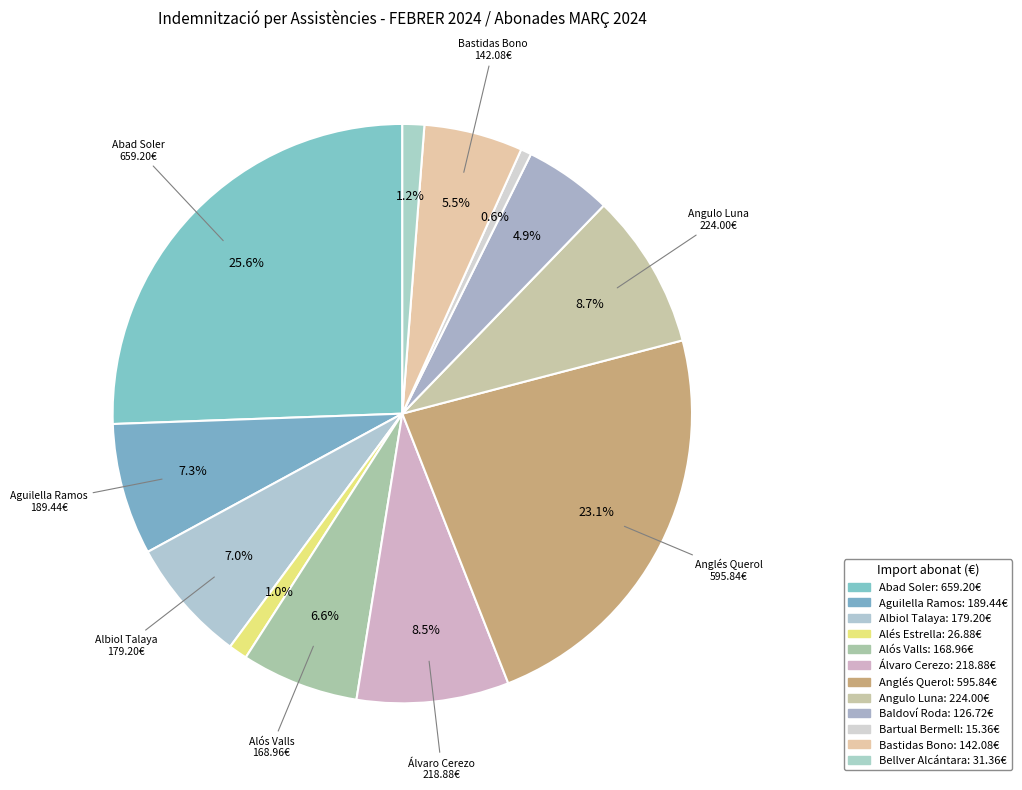

How many slices are in this pie chart?

12